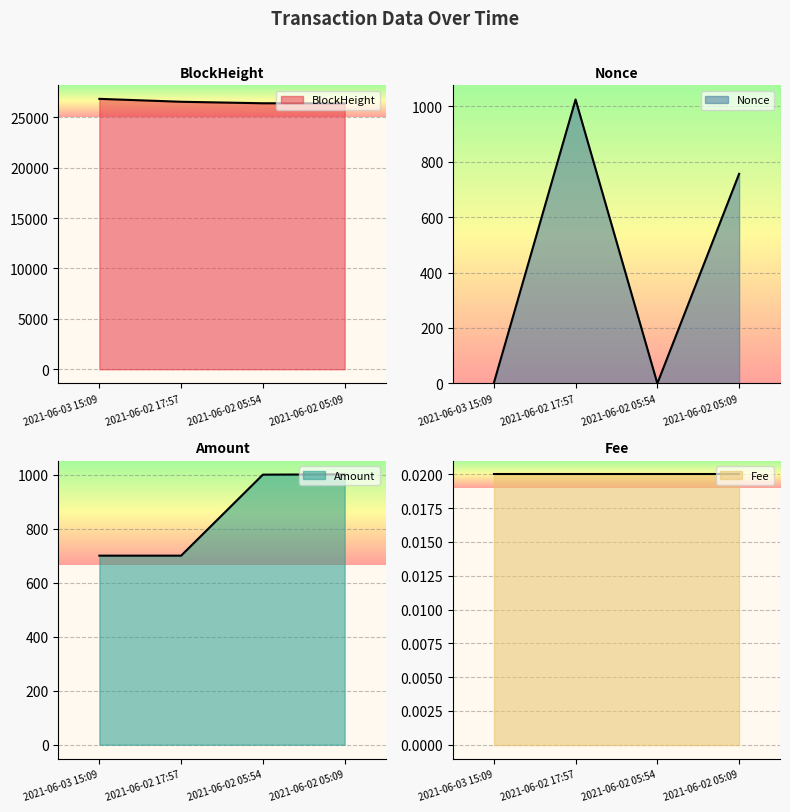

What is the sum of the Nonce values at 2021-06-03 15:09 and 2021-06-02 05:54?

1.0